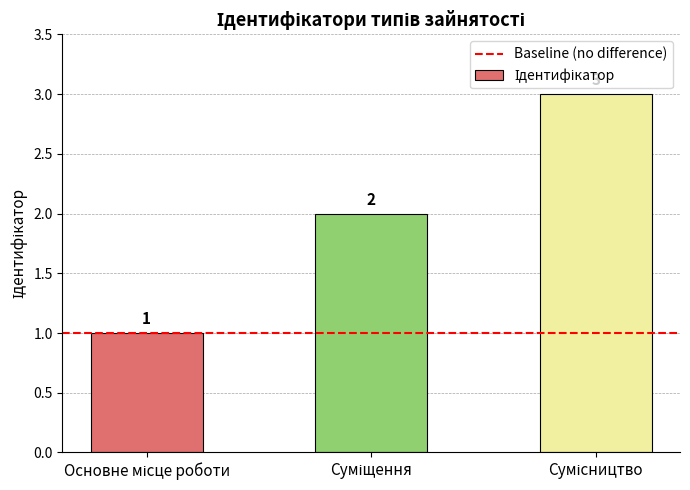

What is the maximum value shown in the chart?

3